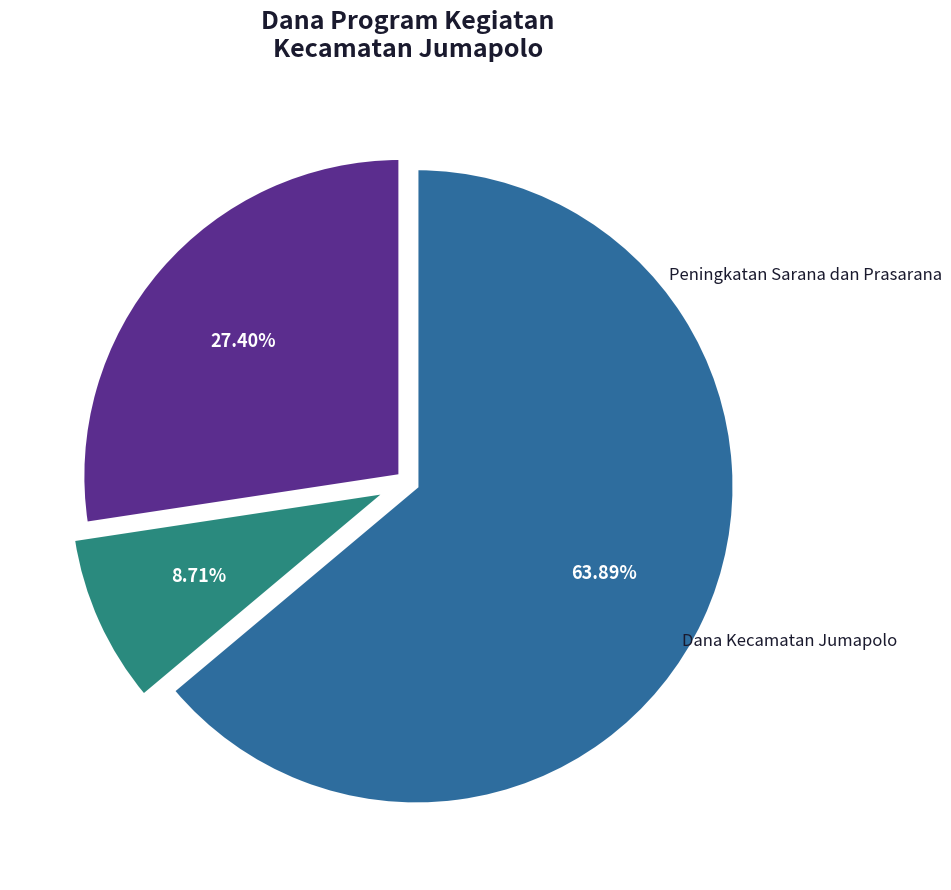

Is there any slice that represents more than half of the pie?

Yes